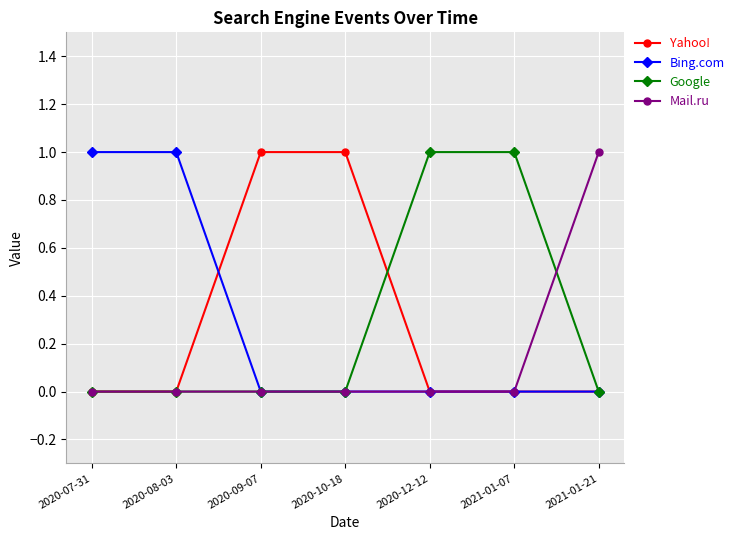

What is the label of the 2nd point from the right?

2021-01-07